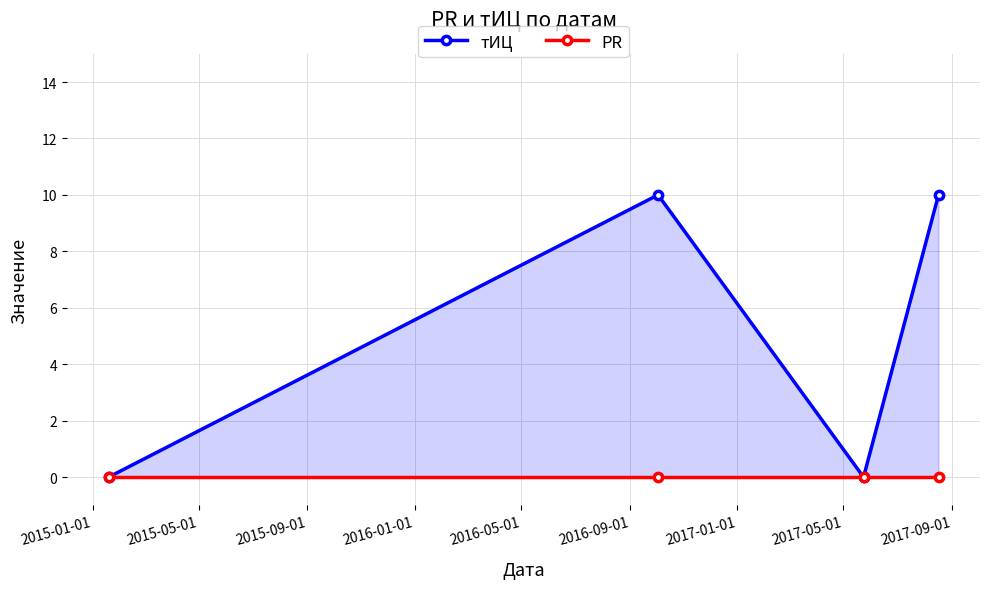

How many lines are shown in the chart?

2